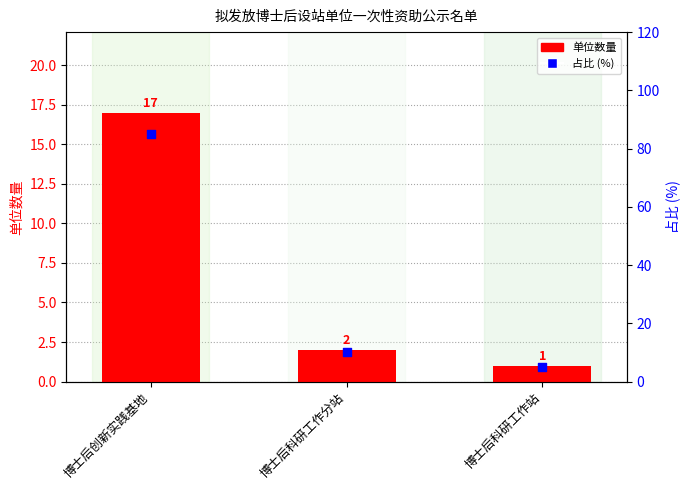

At how many categories does at least one series exceed 80?

1